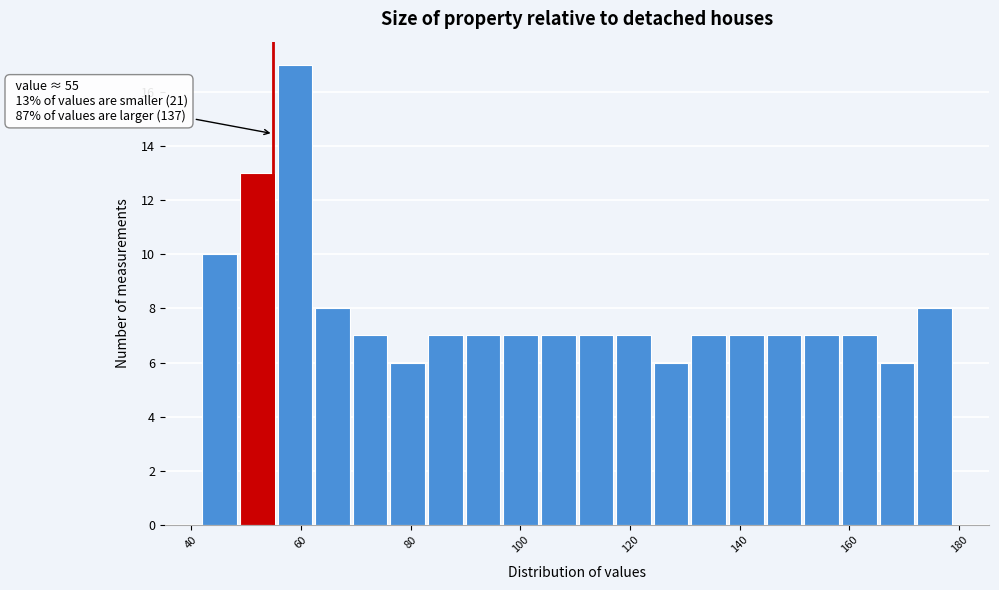

Around what value on the x-axis is the tallest bar? Give the approximate position of its centre, as read against the axis.

58